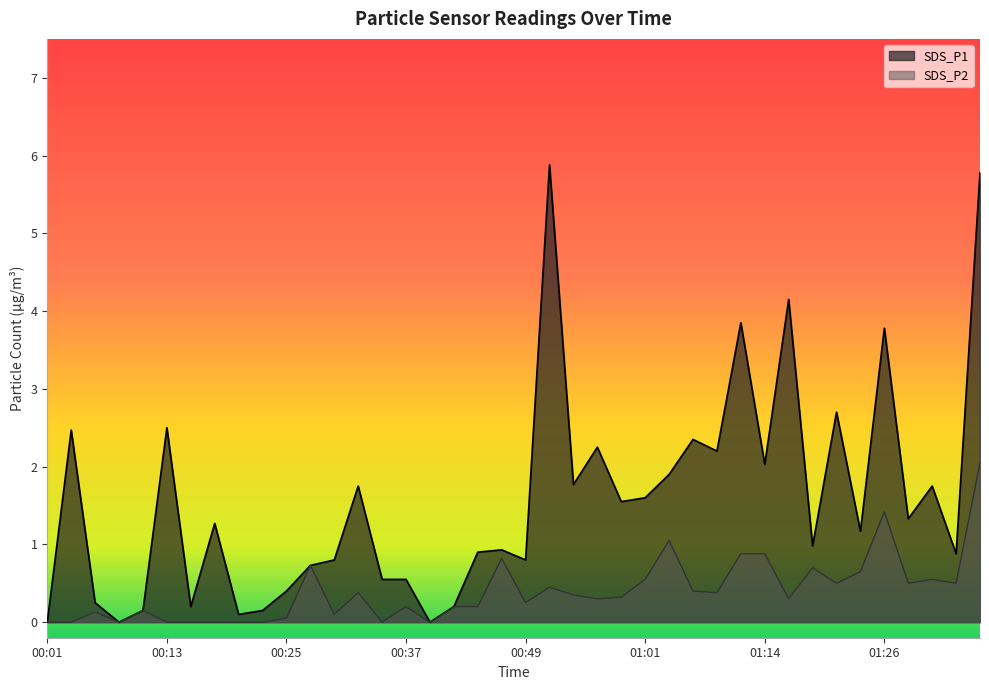

List the series in order of their overall mean, lowest first.

SDS_P2, SDS_P1